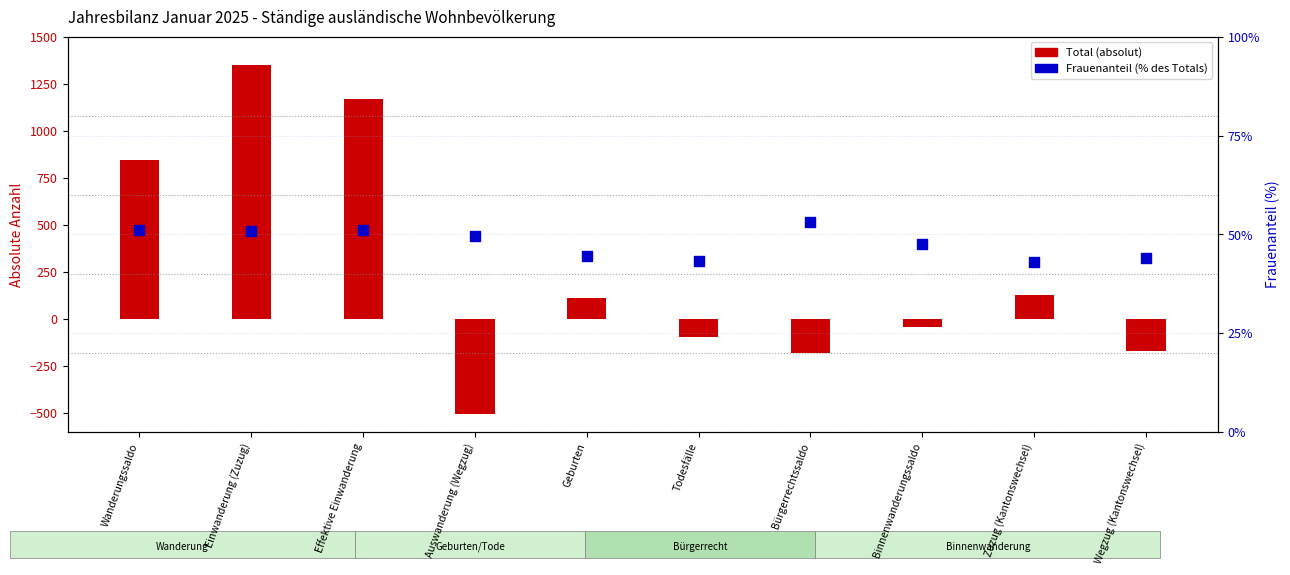

What is the total value across all series at Zuzug (Kantonswechsel)?

171.0